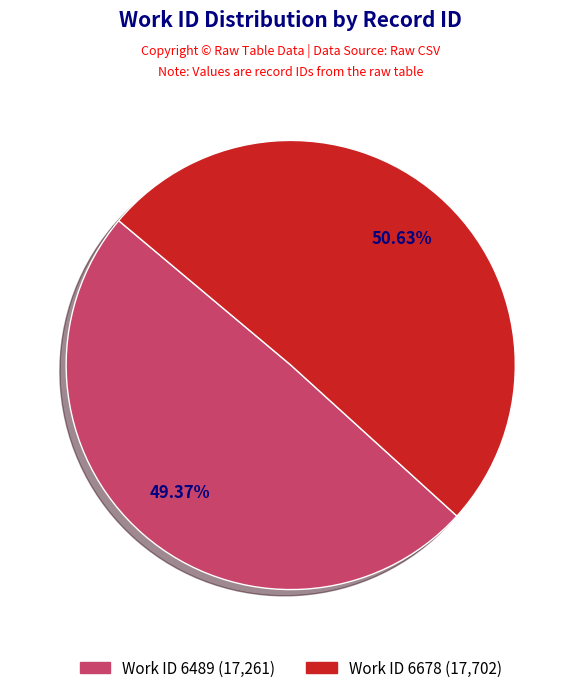

Is there a majority slice in this chart?

Yes